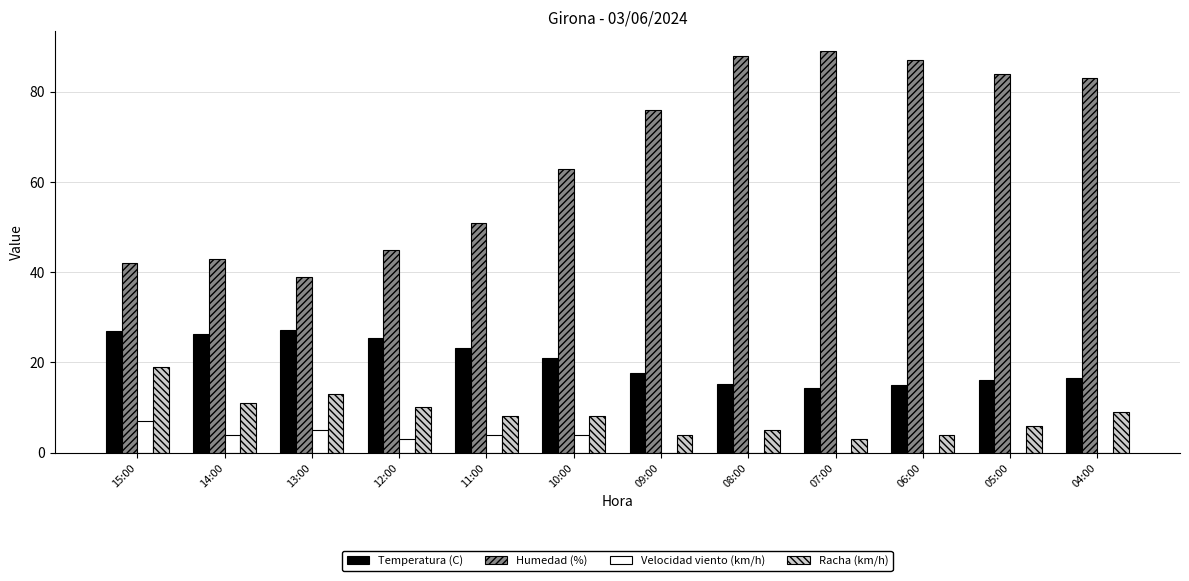

Which series has the largest total across all categories?

Humedad (%)